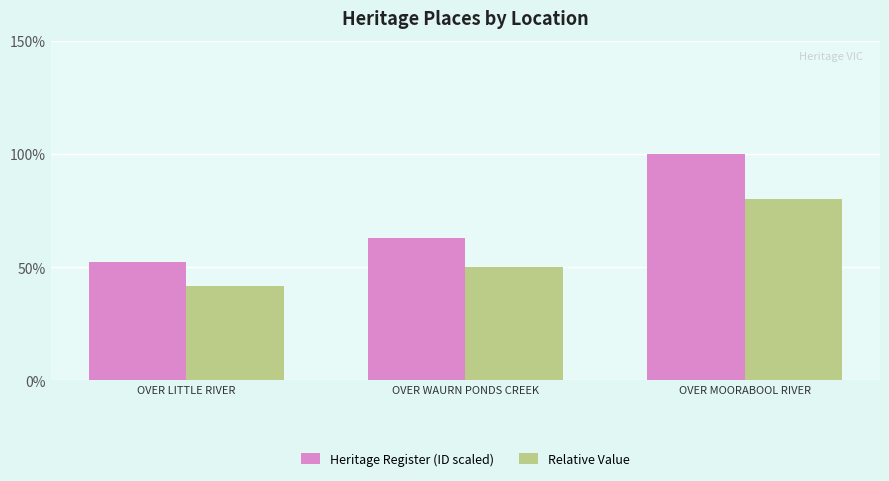

Count the number of data series in this chart.

2